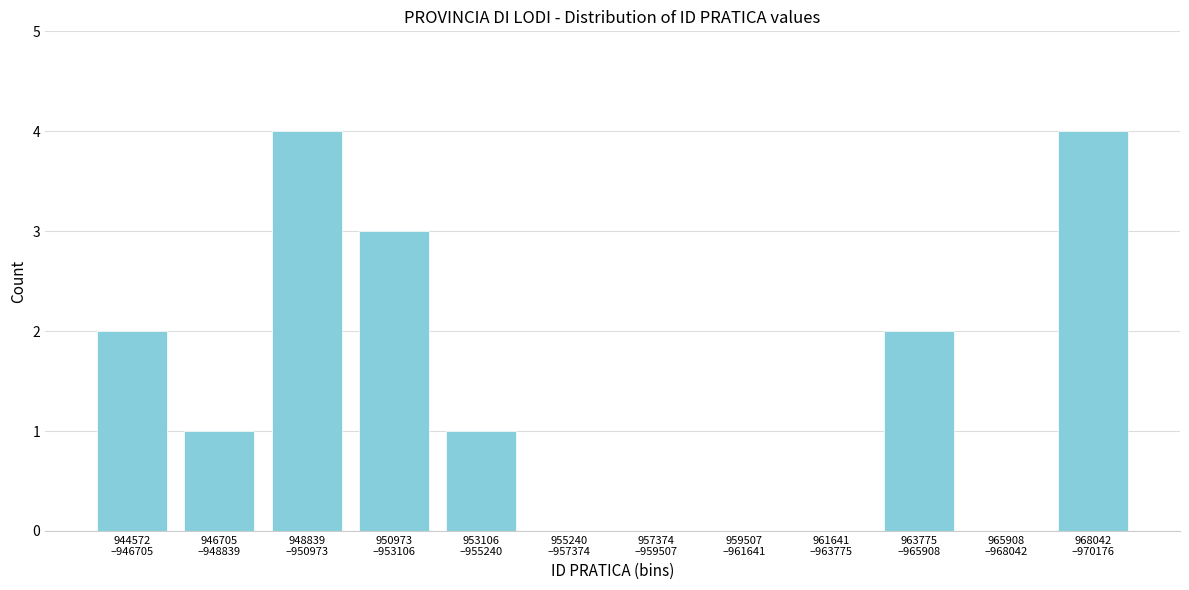

What is the sum of all values?

17